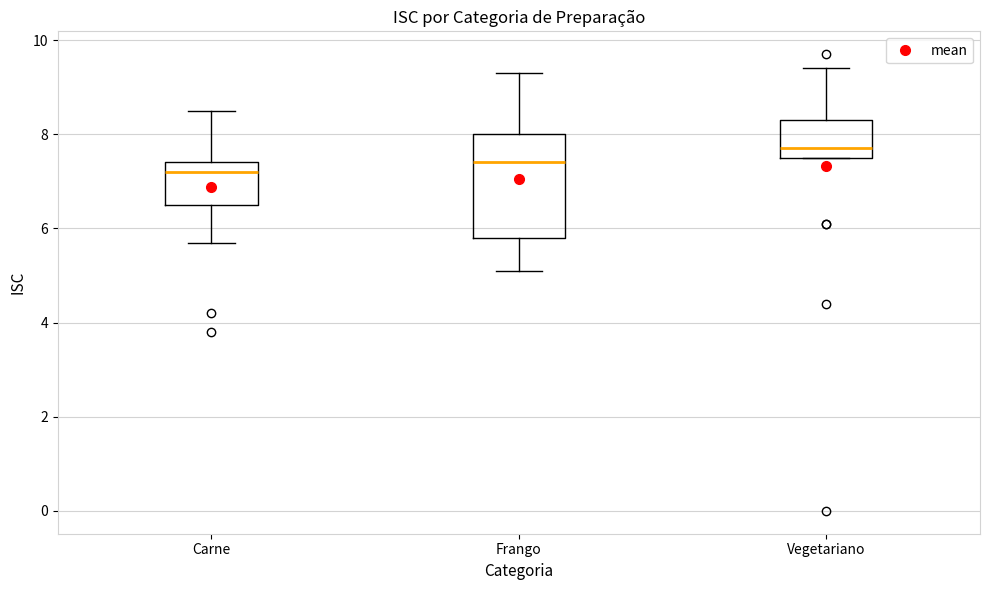

Which box is the tallest, from its lower edge to its upper edge?

Frango